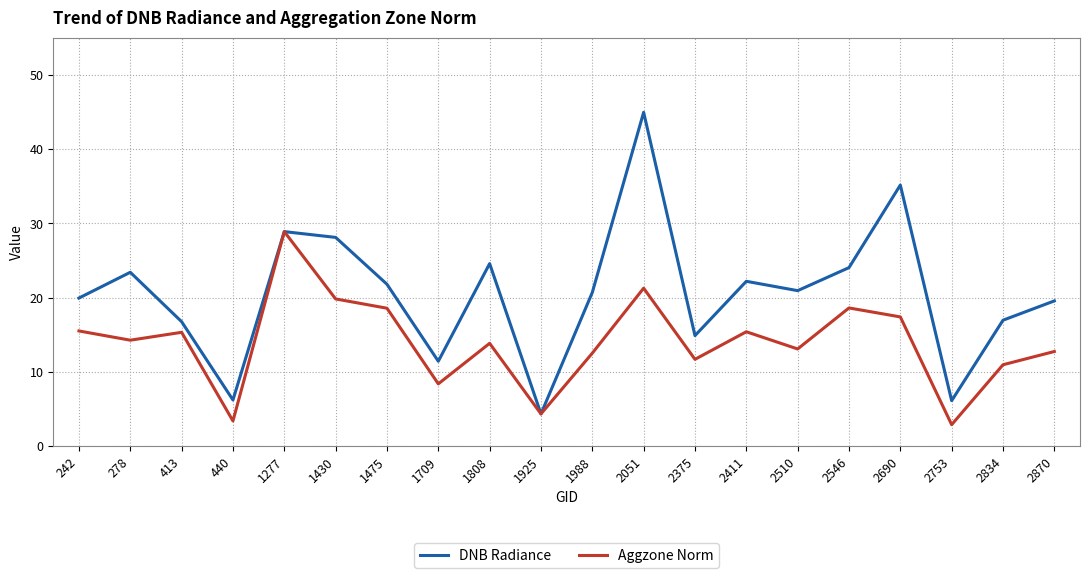

What is the spread (max minus min) of values at 2375?

3.2